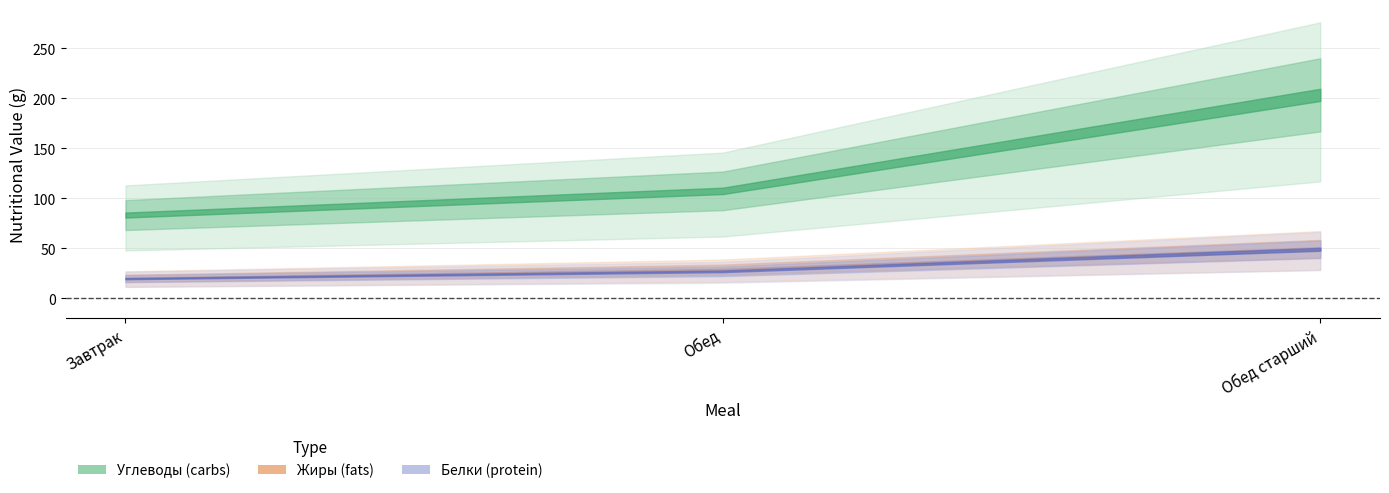

At which category is the sum across all series the highest?

Обед старший